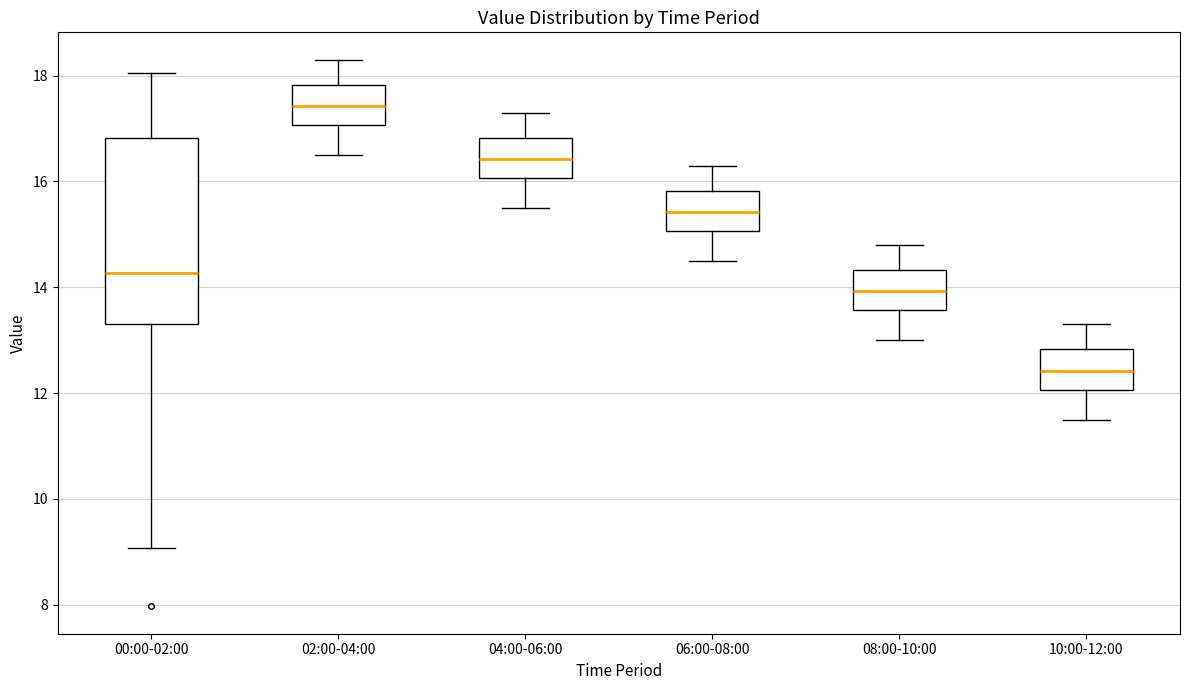

Reading left to right, transcribe this box plot: for each box, give where its median line is, the range the box spans, and where its two whiskers end, as read against the y-axis. The values are not printed on the chart, so give them approximately, as read against the axis.

00:00-02:00: median 14.2, box 13.4 to 16.8, whiskers 9.0 to 18.0
02:00-04:00: median 17.4, box 17.0 to 17.8, whiskers 16.6 to 18.4
04:00-06:00: median 16.4, box 16.0 to 16.8, whiskers 15.6 to 17.4
06:00-08:00: median 15.4, box 15.0 to 15.8, whiskers 14.6 to 16.4
08:00-10:00: median 14.0, box 13.6 to 14.4, whiskers 13.0 to 14.8
10:00-12:00: median 12.4, box 12.0 to 12.8, whiskers 11.6 to 13.4